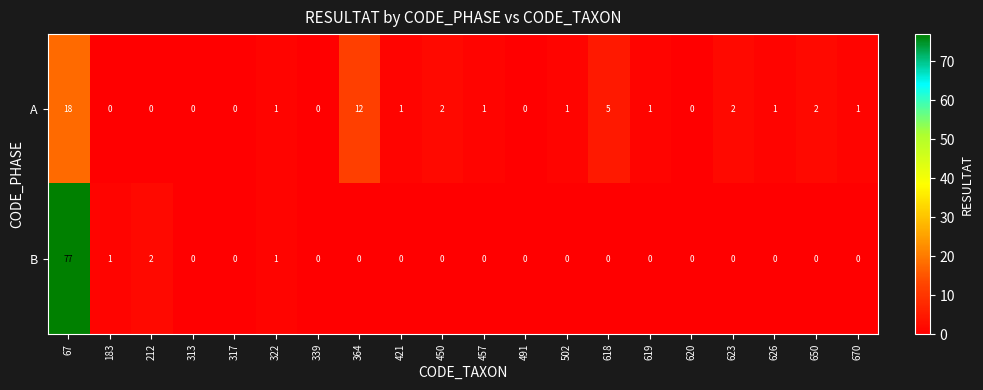

What is the spread (max minus min) of values at 670?

1